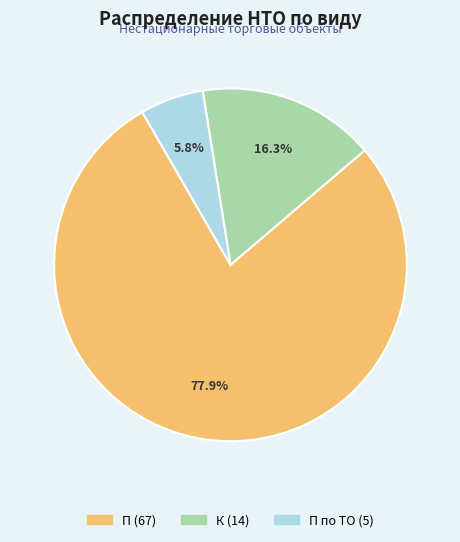

Count the number of slices in the pie.

3